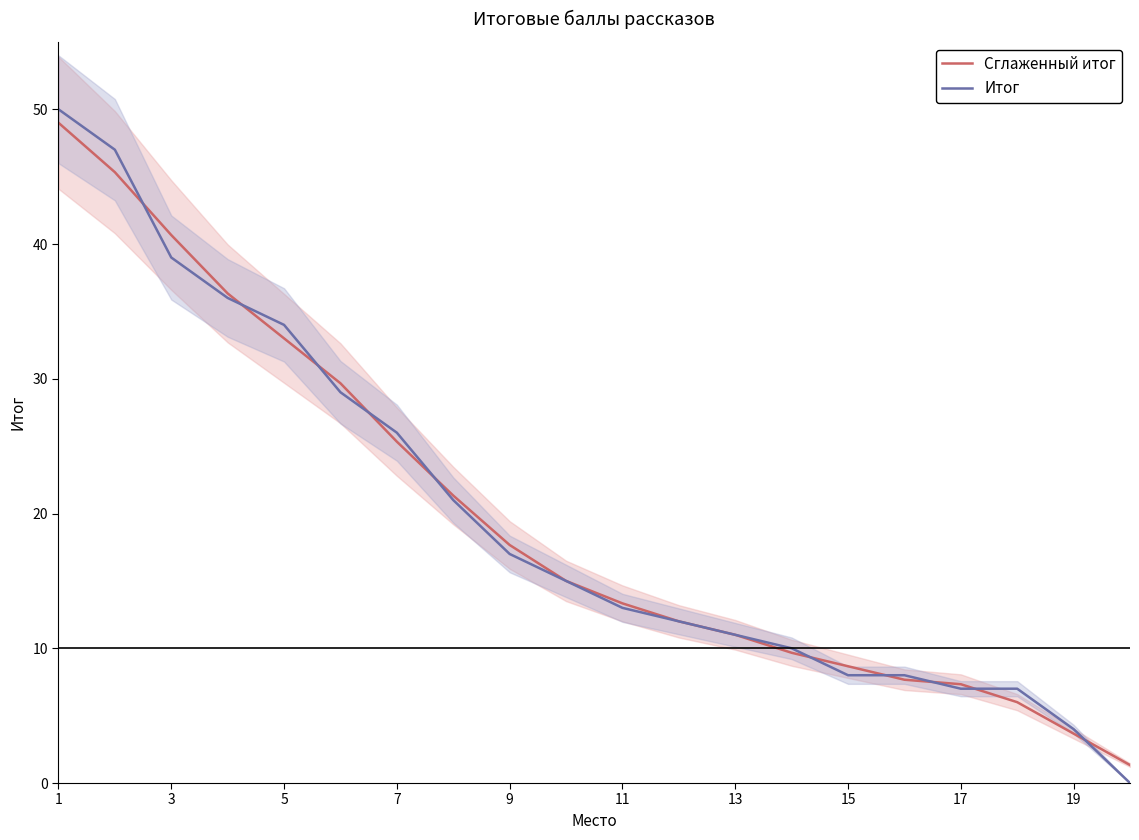

Reading left to right, transcribe all the data shown in this chart.

Сглаженный итог: 49.0	45.3	40.7	36.3	33.0	29.7	25.3	21.3	17.7	15.0	13.3	12.0	11.0	9.7	8.7	7.7	7.3	6.0	3.7	1.3
Итог: 50.0	47.0	39.0	36.0	34.0	29.0	26.0	21.0	17.0	15.0	13.0	12.0	11.0	10.0	8.0	8.0	7.0	7.0	4.0	0.0